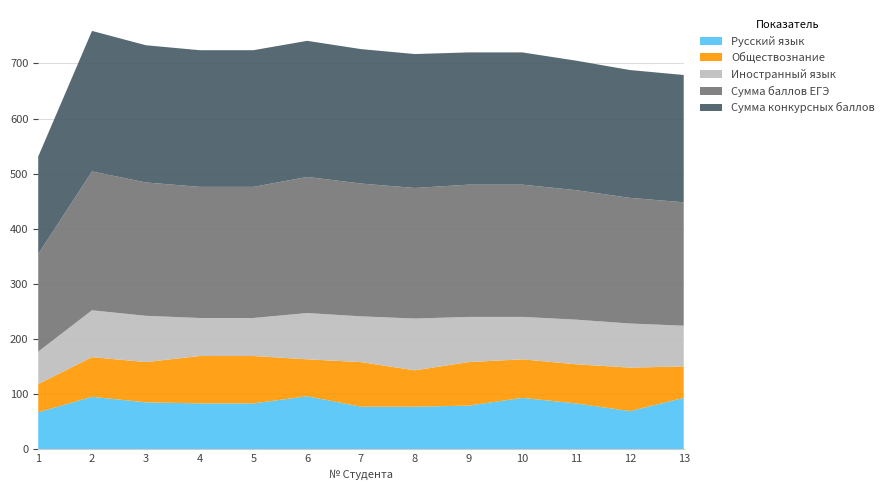

Reading left to right, transcribe all the data shown in this chart.

Русский язык: 1=67	2=95	3=85	4=83	5=83	6=96	7=77	8=77	9=79	10=93	11=83	12=69	13=93
Обществознание: 1=51	2=72	3=73	4=86	5=86	6=67	7=81	8=66	9=79	10=70	11=71	12=79	13=57
Иностранный язык: 1=59	2=85	3=84	4=69	5=69	6=84	7=83	8=94	9=82	10=77	11=81	12=80	13=74
Сумма баллов ЕГЭ: 1=177	2=252	3=242	4=238	5=238	6=247	7=241	8=237	9=240	10=240	11=235	12=228	13=224
Сумма конкурсных баллов: 1=177	2=255	3=249	4=248	5=248	6=247	7=244	8=243	9=240	10=240	11=235	12=232	13=231